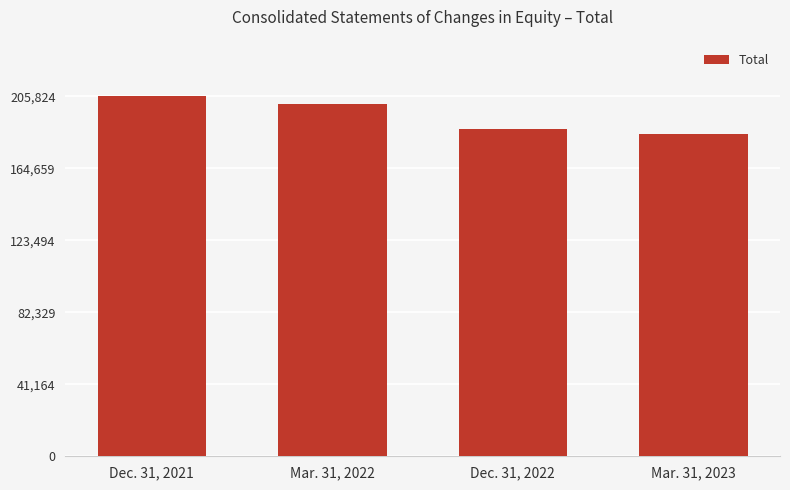

What is the ratio of the value at Dec. 31, 2021 to the value at Mar. 31, 2022?

1.0